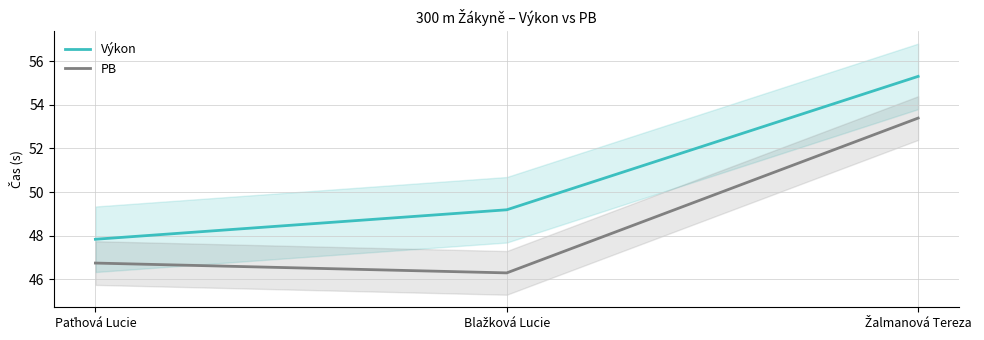

Which category has the lowest value in the Výkon series?

Paťhová Lucie